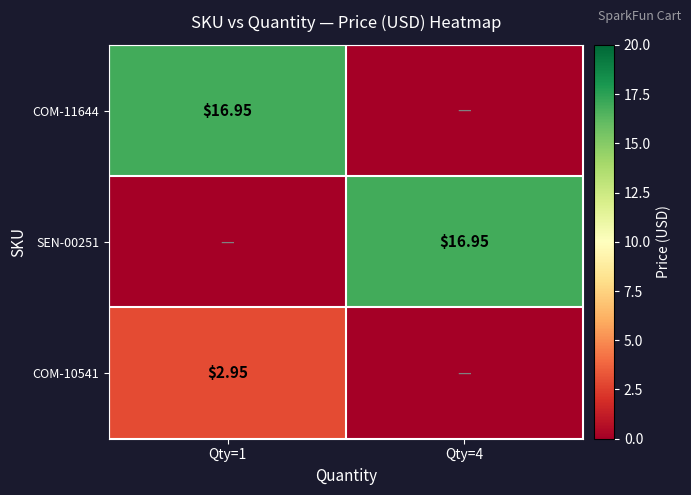

Is the value of SEN-00251 at Qty=4 greater than the value of COM-10541 at Qty=1?

Yes